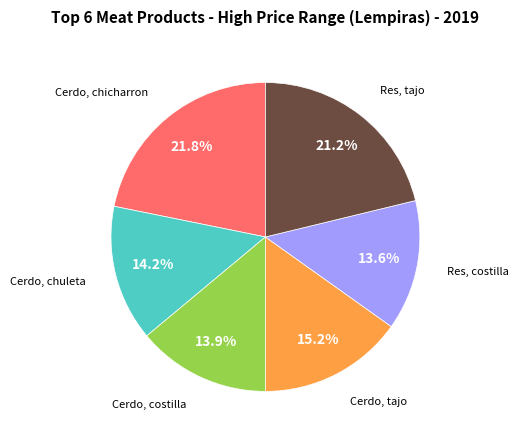

Count the number of slices in the pie.

6